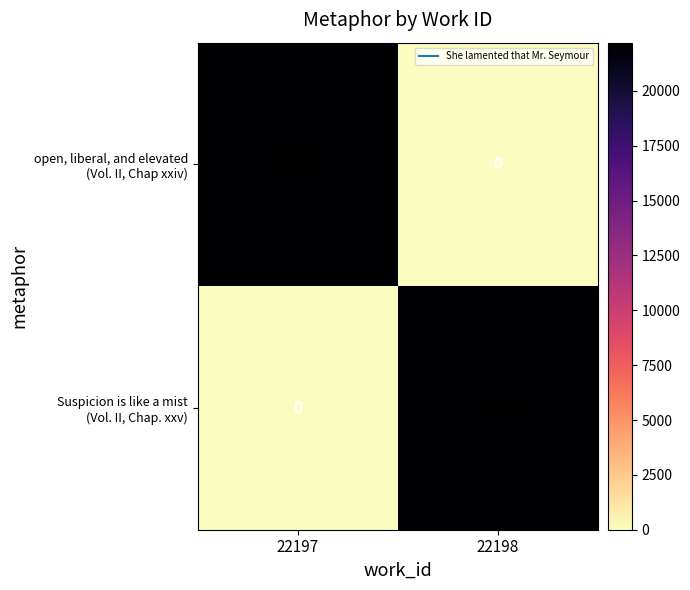

Which label corresponds to the largest value in the chart?

22198